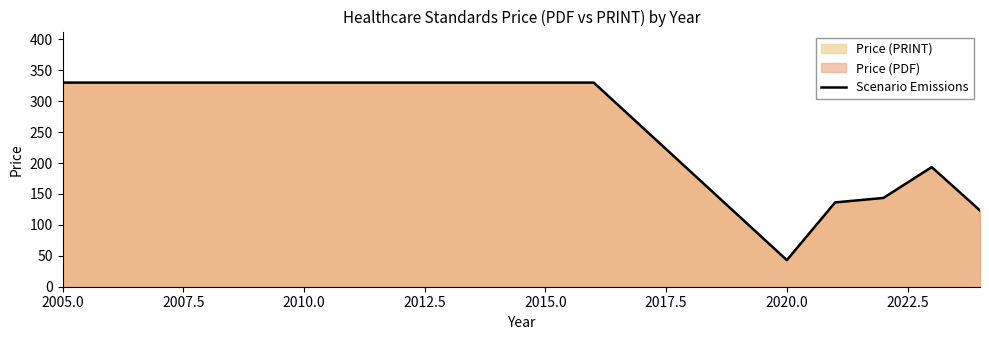

What is the difference between the values at 2005.0 and 2020.0?

287.0